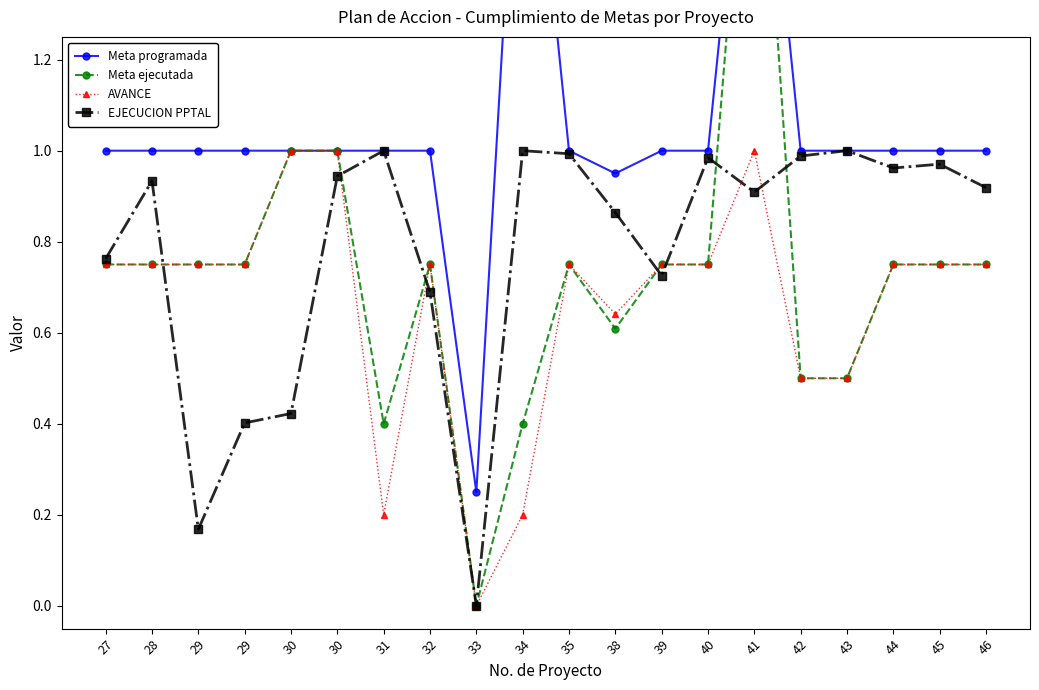

Between which two adjacent categories do AVANCE and EJECUCION PPTAL first intersect?

28 and 29